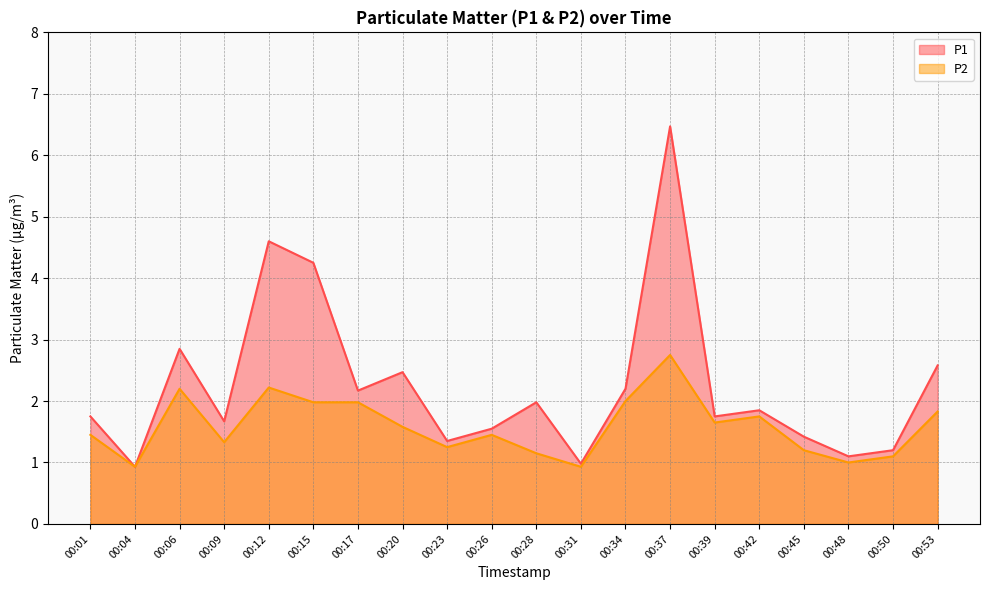

At which category is the sum across all series the highest?

00:37